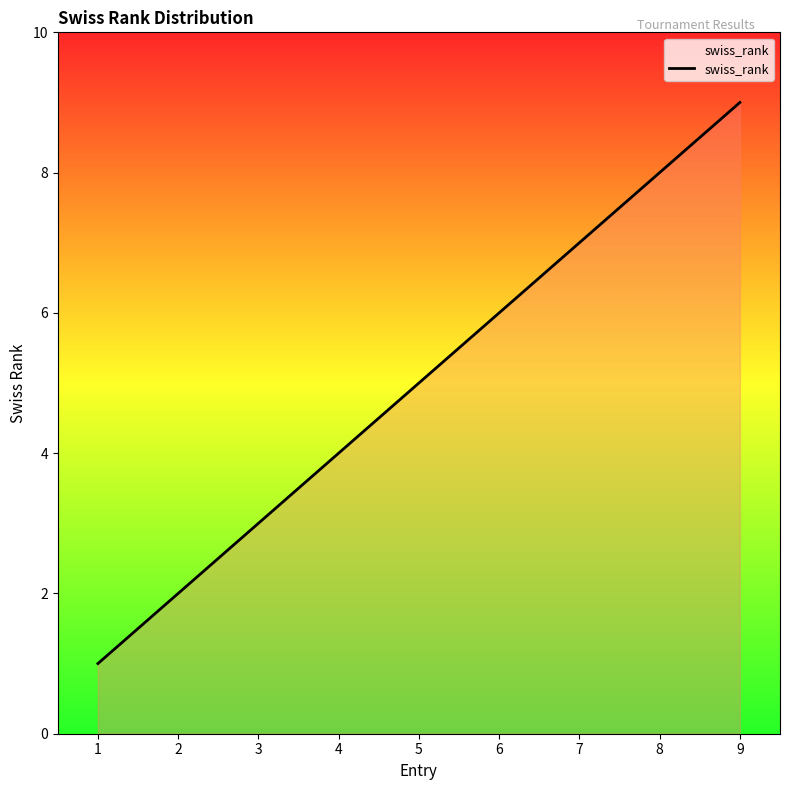

What is the difference between the values at 2 and 4?

2